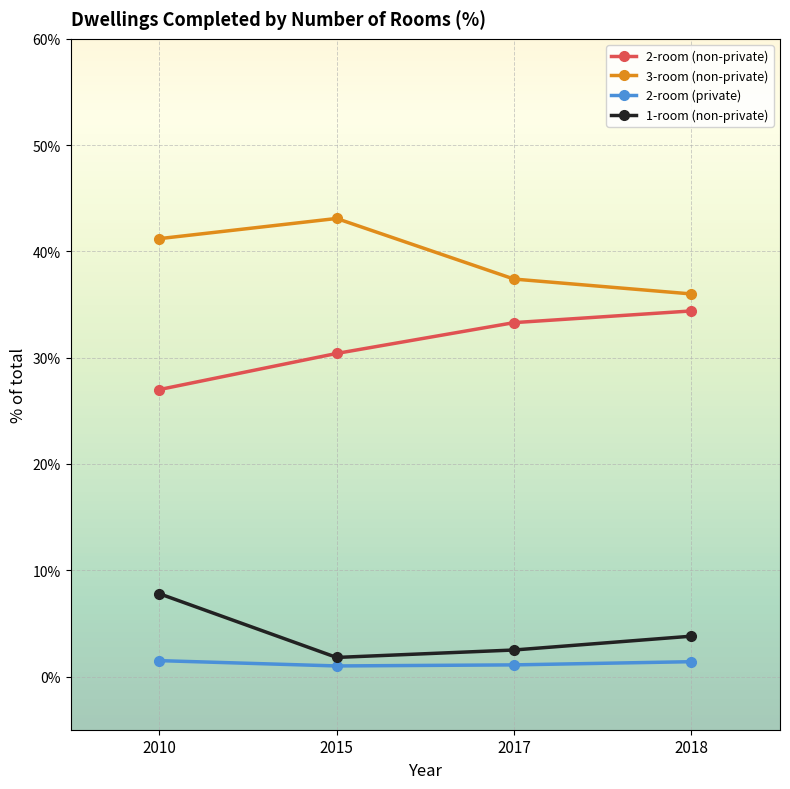

True or false: 2-room (non-private) and 2-room (private) intersect in this chart.

False